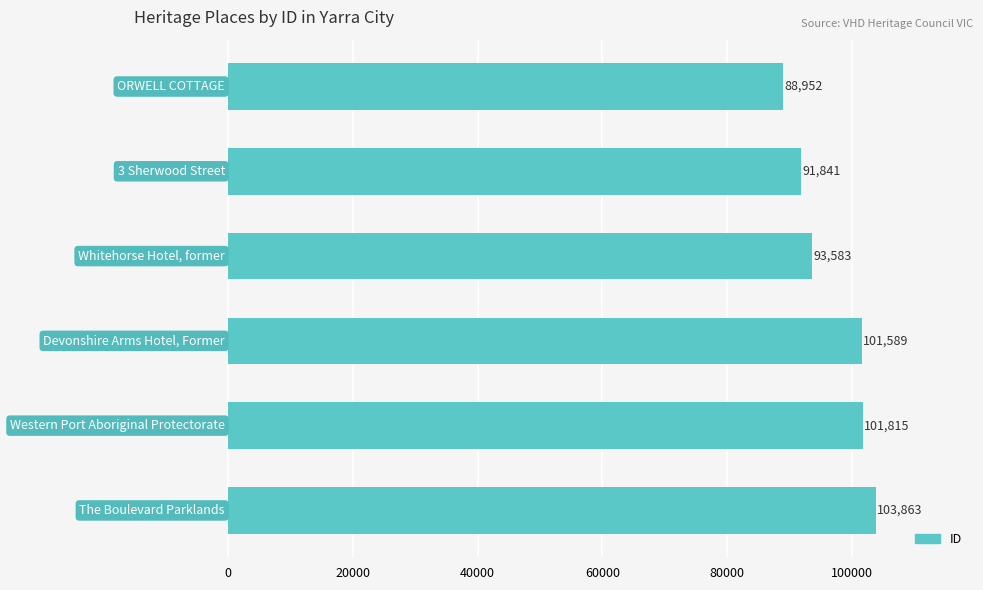

What is the value of the 2nd bar from the top?

91841